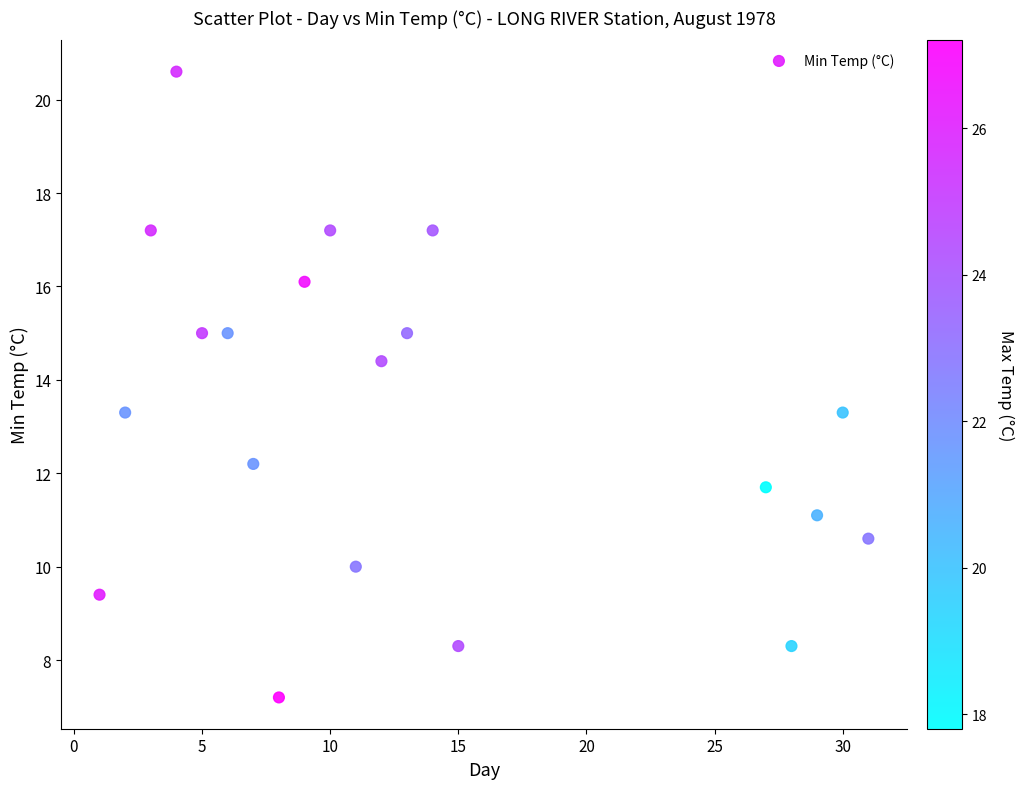

What is the range of X values (max minus min)?

30.0